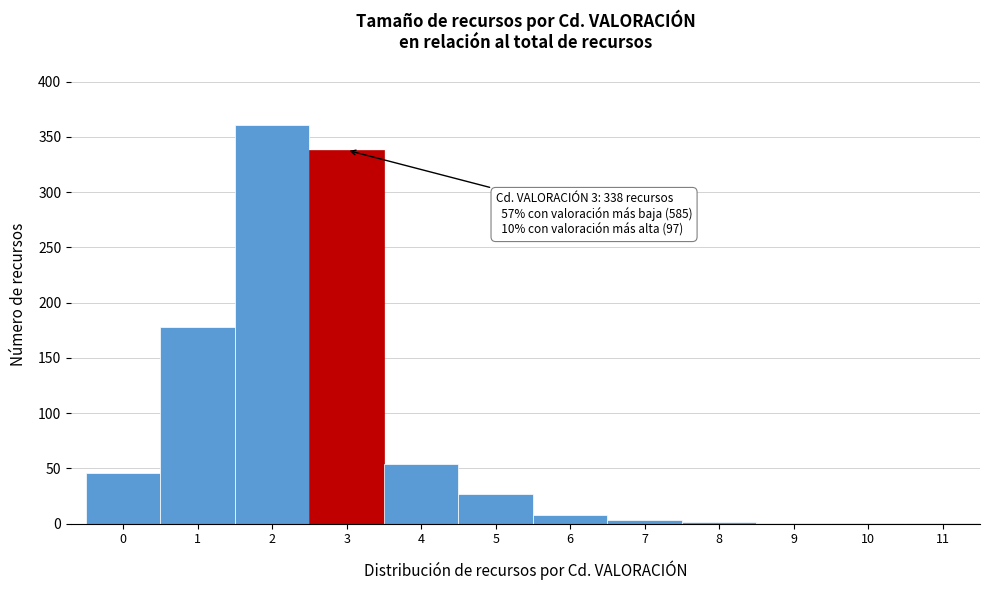

What is the change in value from 1 to 3?

+160